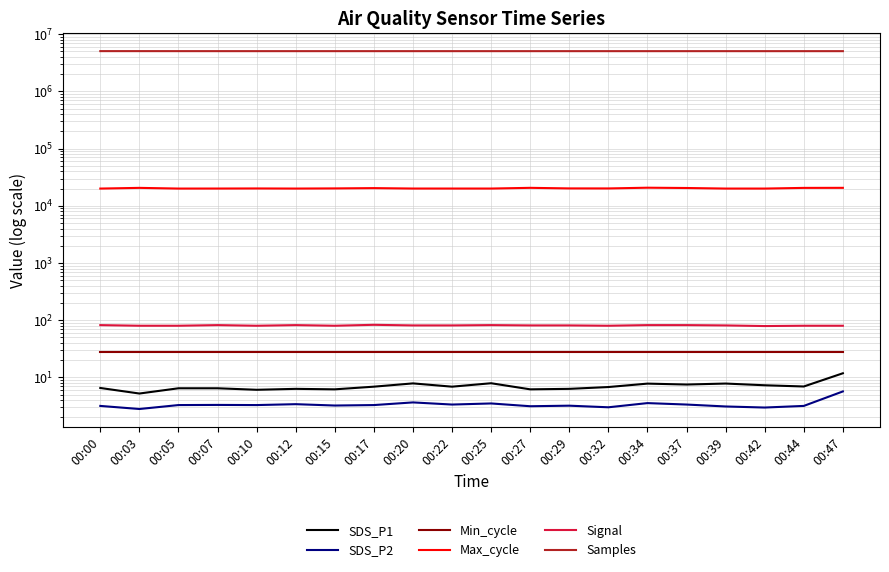

Does the chart have visible grid lines?

Yes